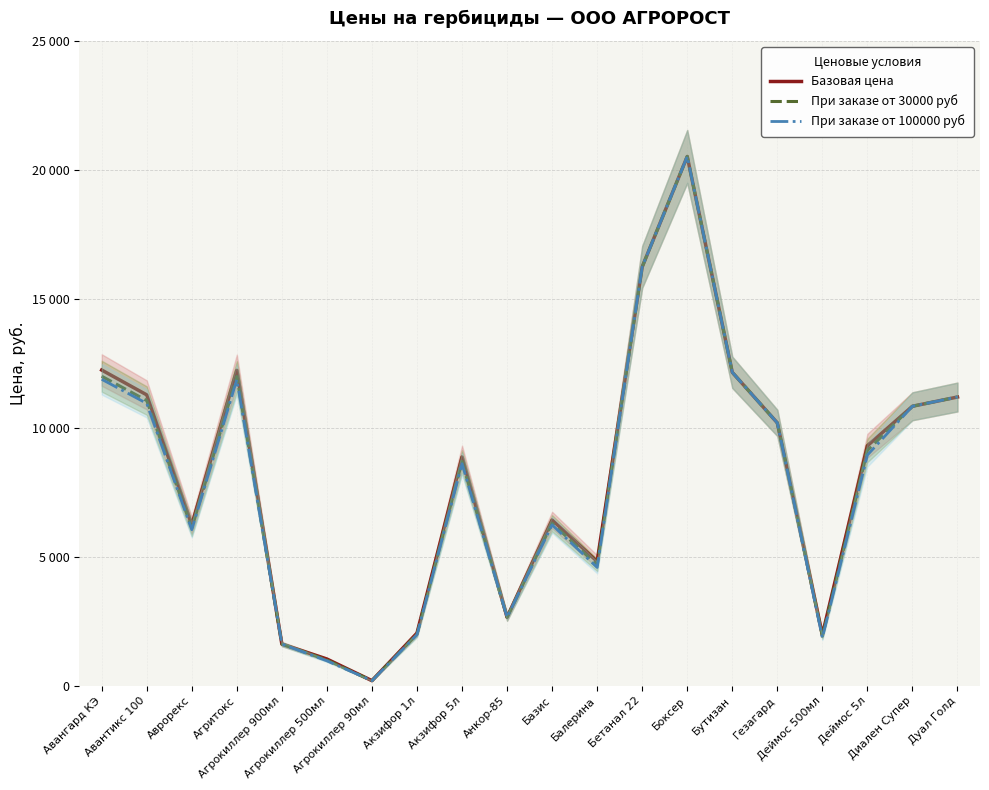

What is the difference between the second highest and minimum values in the При заказе от 30000 руб series?

16039.0